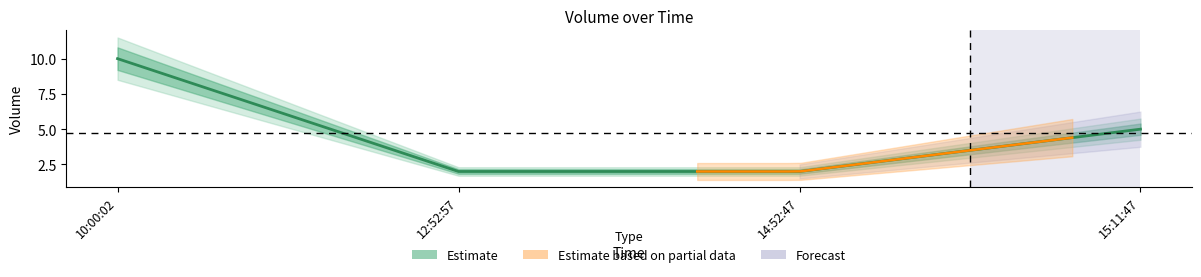

Reading left to right, extract all data points from this chart.

10:00:02=10	12:52:57=2	14:52:47=2	15:11:47=5